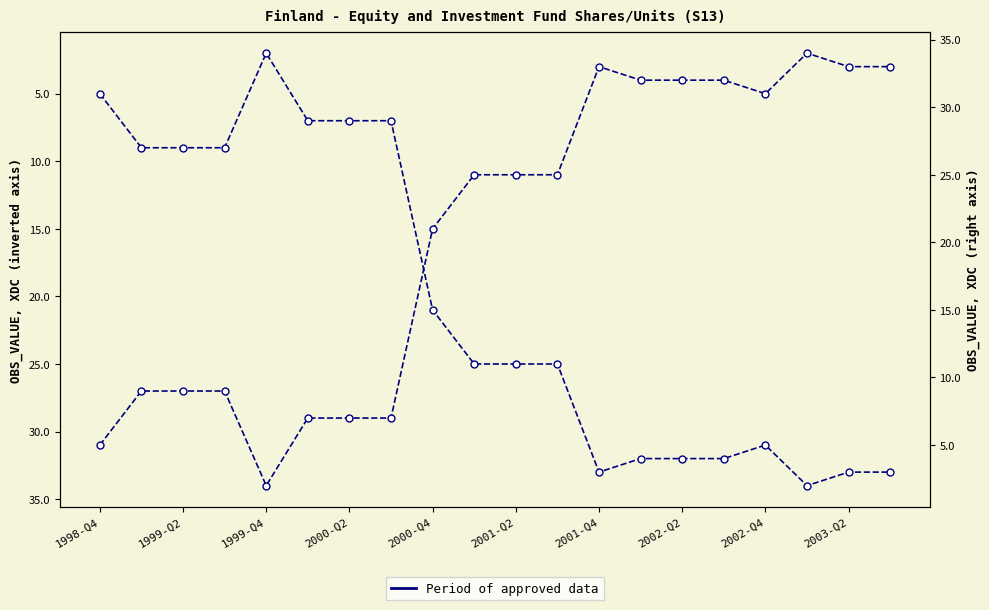

Which has a higher value, 2000-Q2 or 1998-Q4?

1998-Q4